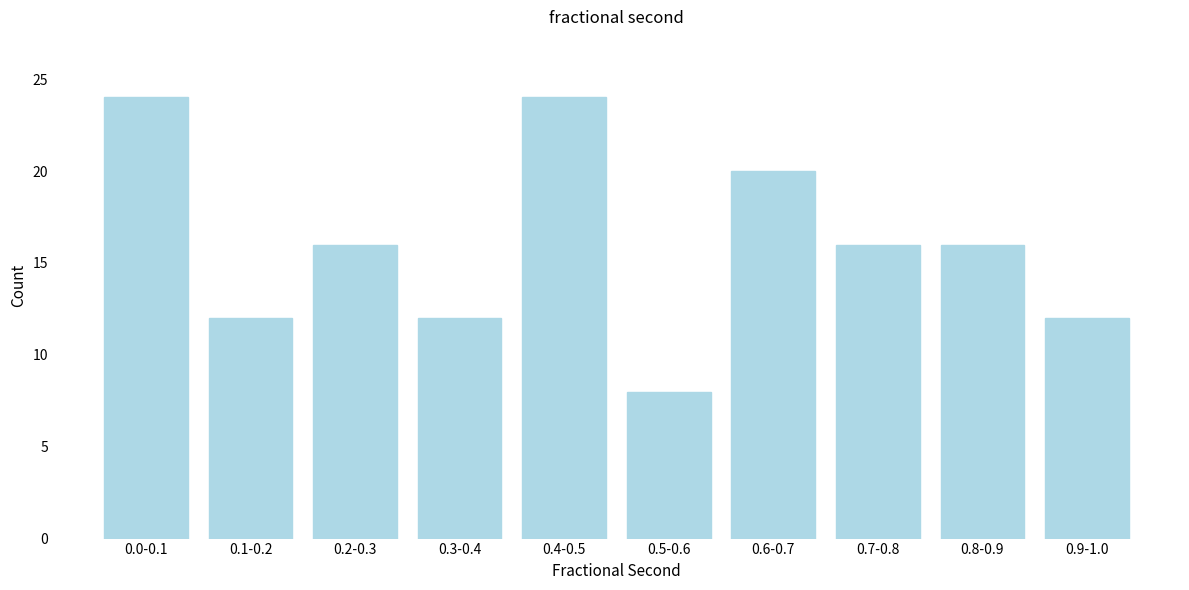

Reading left to right, list all the values displayed in this chart.

0.0-0.1=24	0.1-0.2=12	0.2-0.3=16	0.3-0.4=12	0.4-0.5=24	0.5-0.6=8	0.6-0.7=20	0.7-0.8=16	0.8-0.9=16	0.9-1.0=12